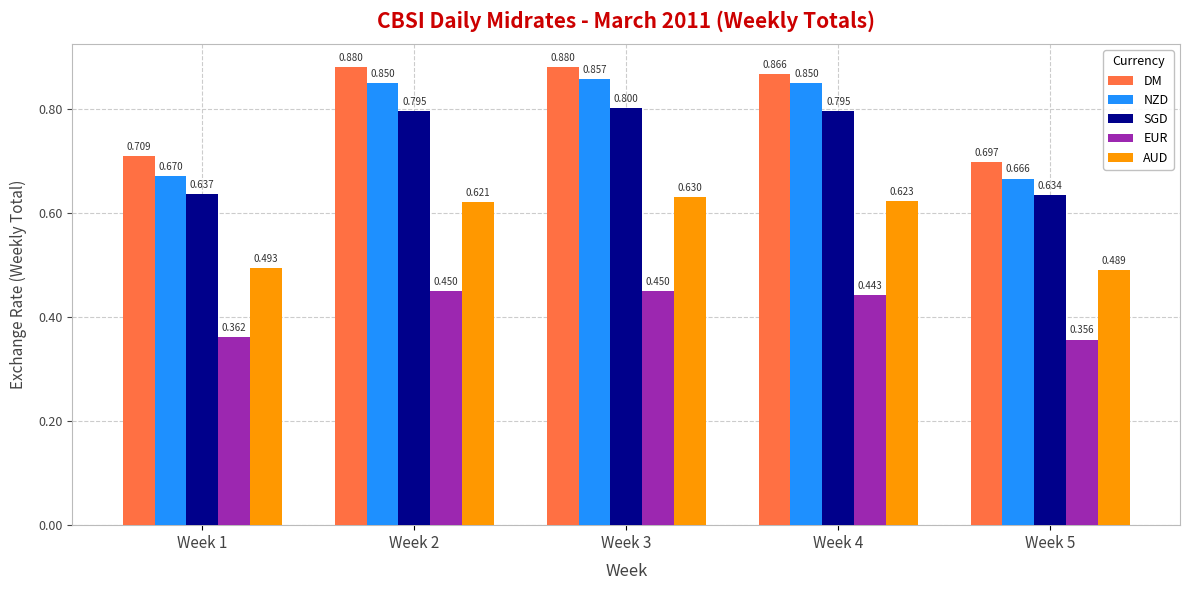

How many series are shown in this chart?

5